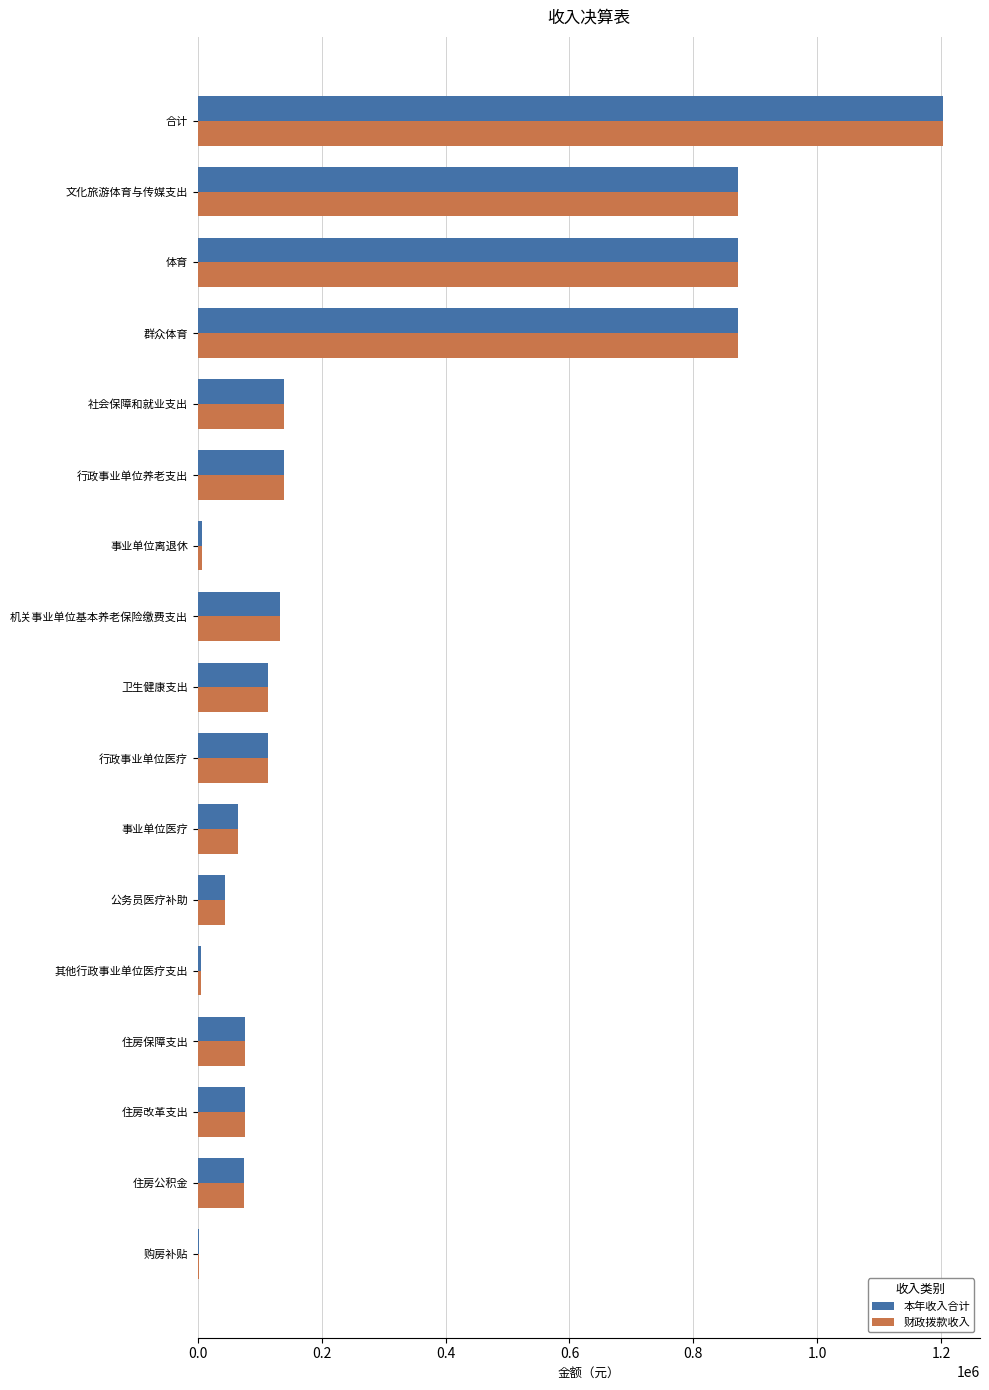

The 本年收入合计 series shows 132541.4 at 机关事业单位基本养老保险缴费支出. True or false?

True